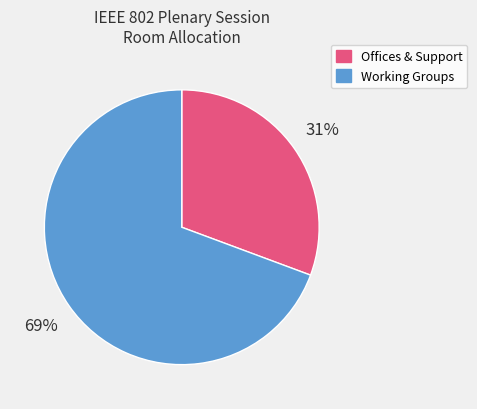

To the nearest percent, what is the average slice percentage?

50%